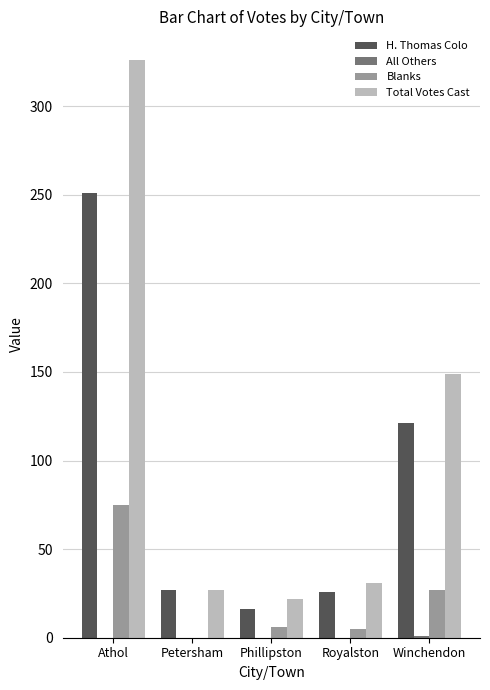

What is the difference between the Total Votes Cast values at Winchendon and Phillipston?

127